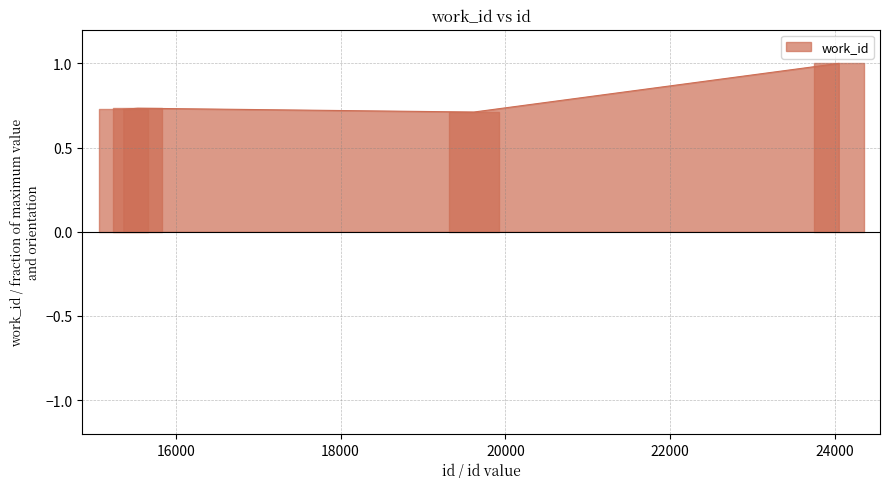

What is the greatest value displayed?

1.0